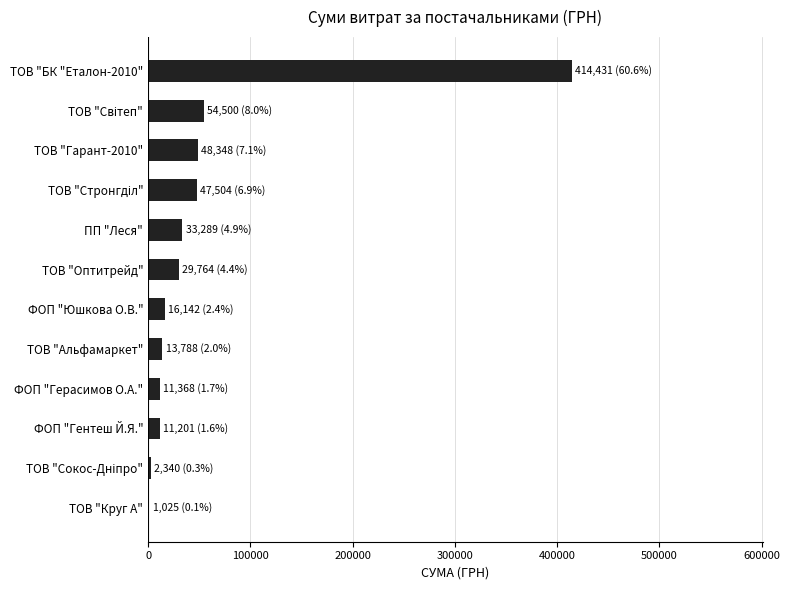

The chart shows a value of 52705.5 at ПП "Леся". True or false?

False